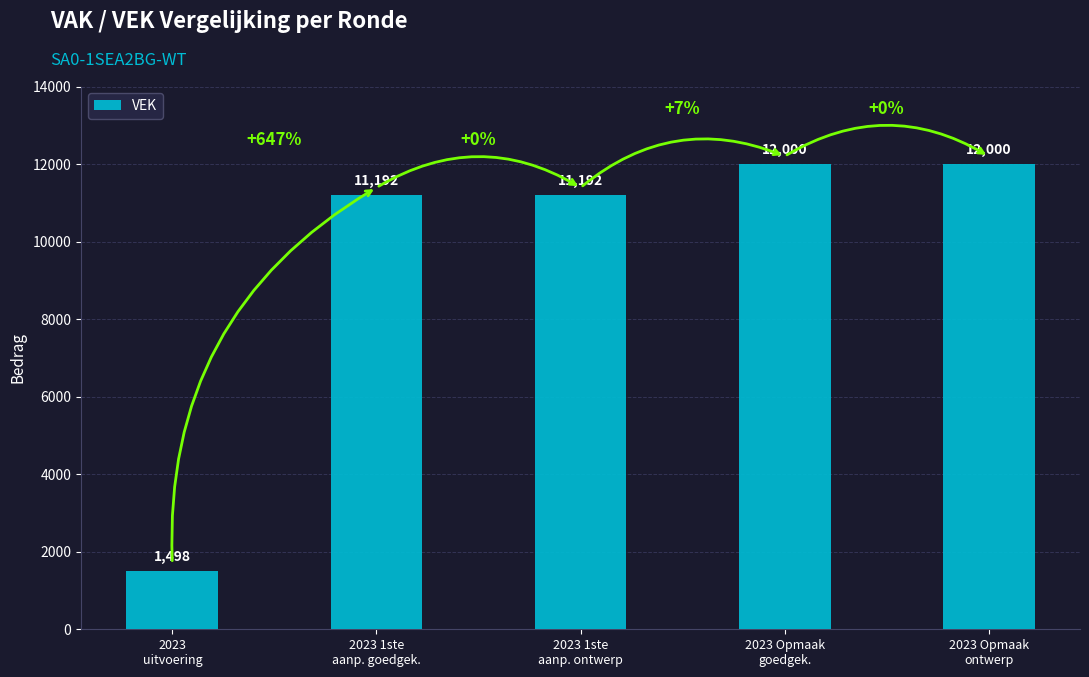

What is the average value?

9576